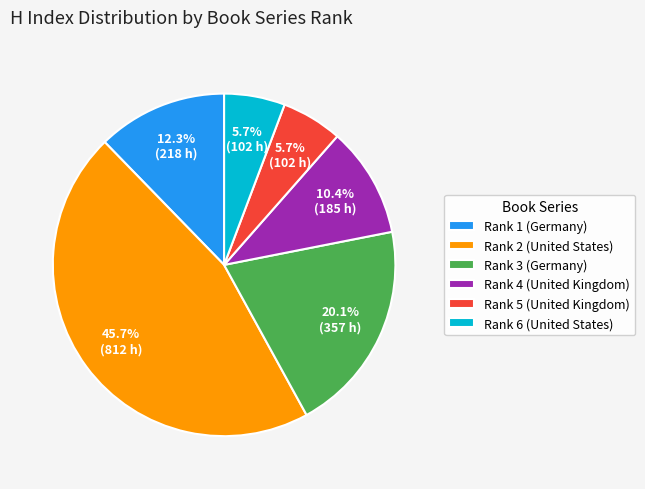

To the nearest percent, what portion does Rank 3 (Germany) represent?

20%